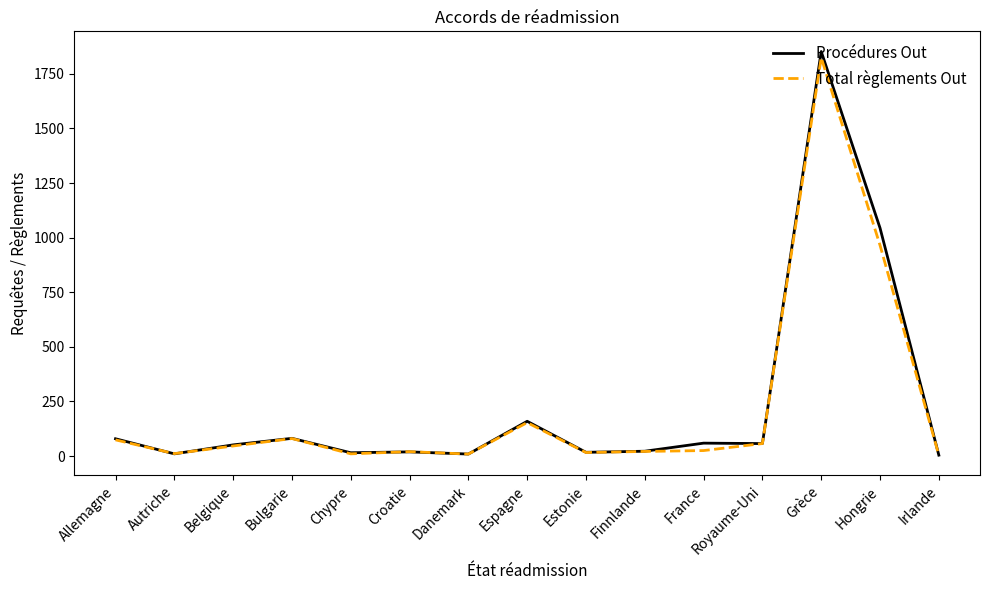

Which series changed the most between Croatie and Espagne?

Procédures Out